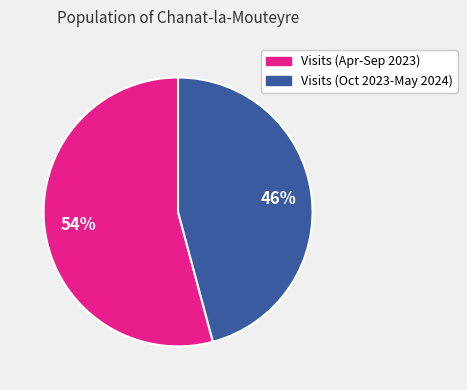

To the nearest percent, what is the difference between the largest and smallest slice percentages?

8%